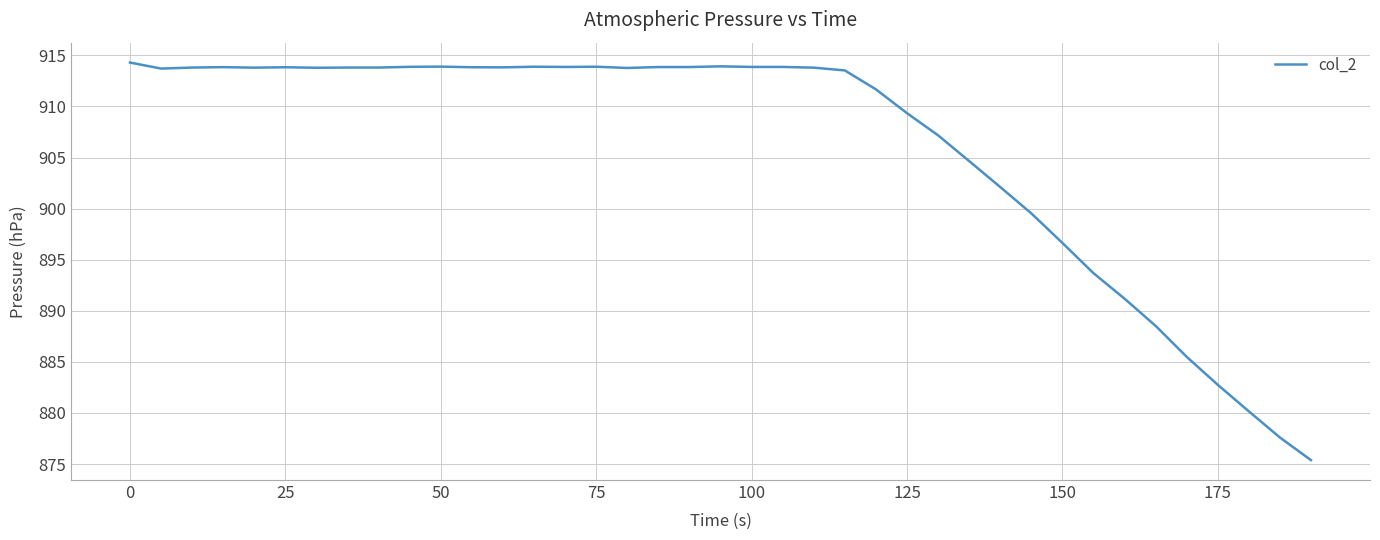

What is the smallest value displayed?

875.4